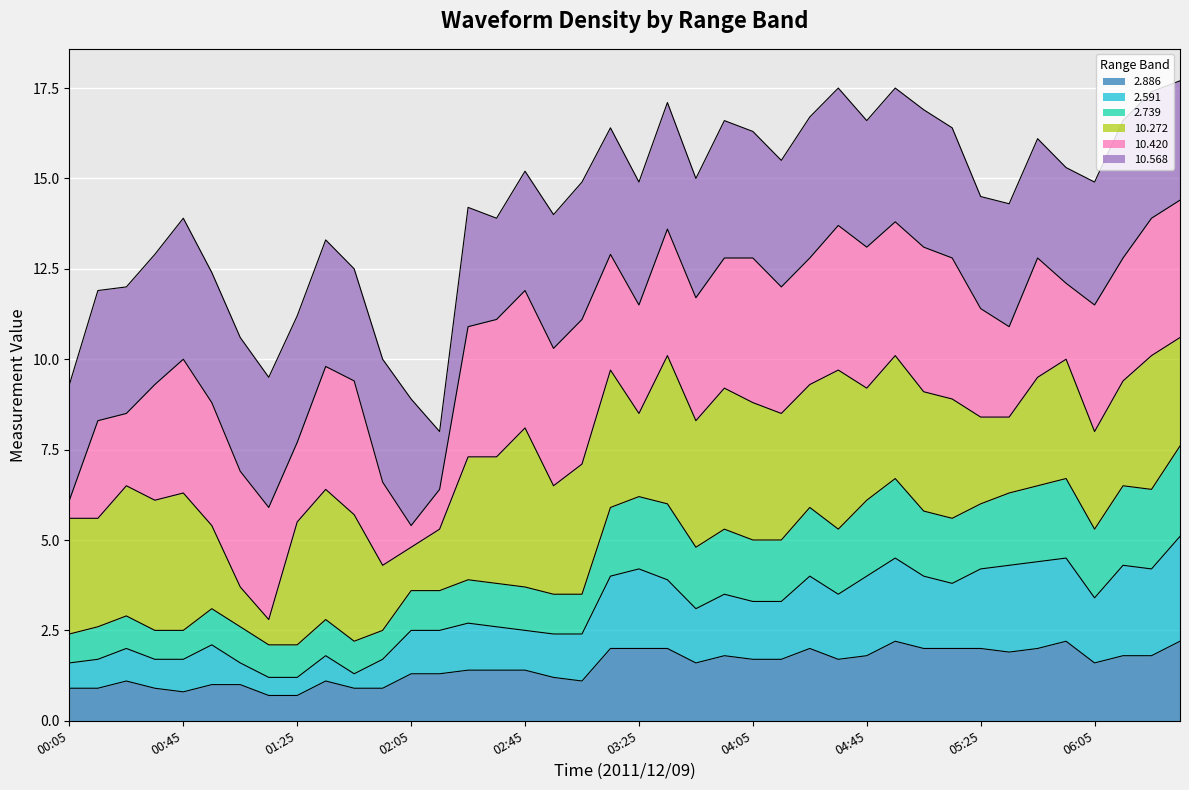

Is it true that 2.739 equals 1.6 at 00:15?

False